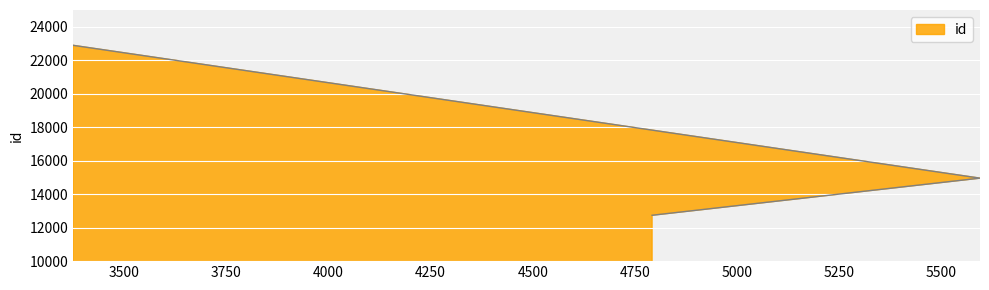

What is the difference between the maximum and second lowest values?

7933